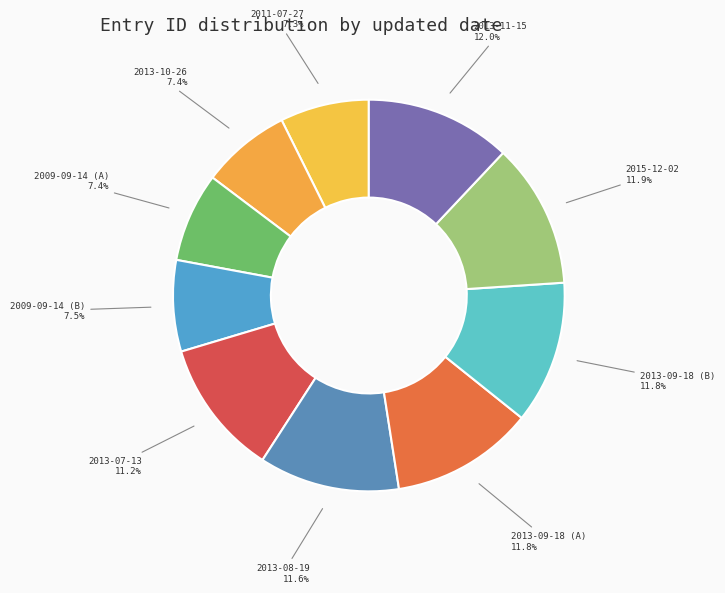

How many slices are in this pie chart?

10